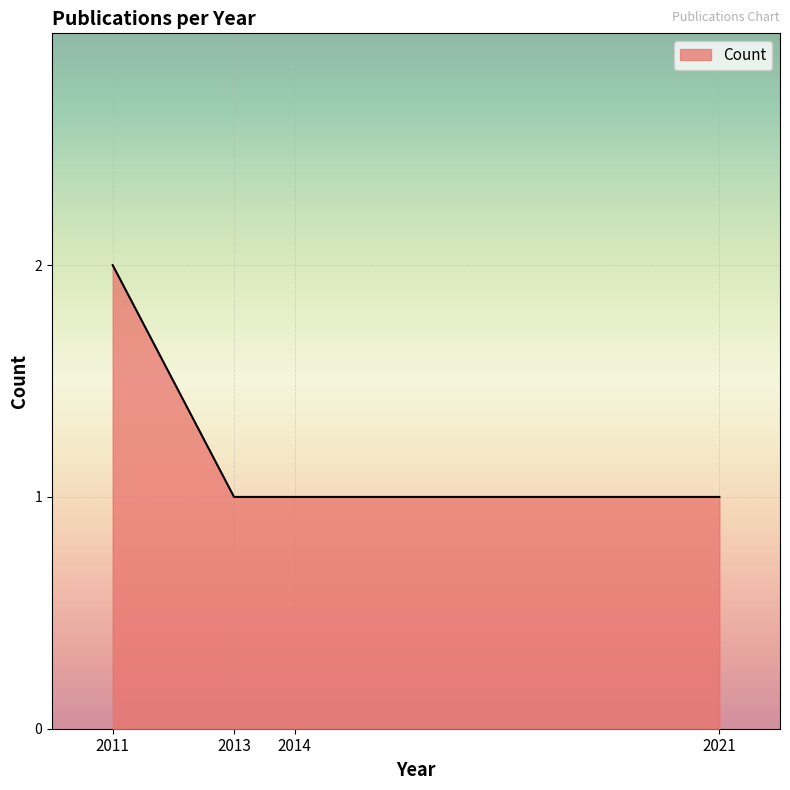

The value at 2014 is 1. True or false?

True